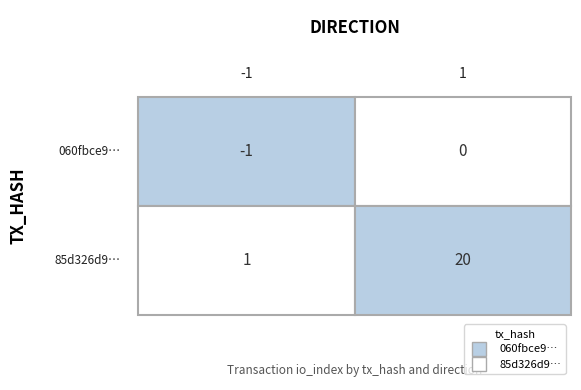

The 85d326d90b0e5537d46e68f62e28555a1ad8c1e series shows 20 at 1. True or false?

True